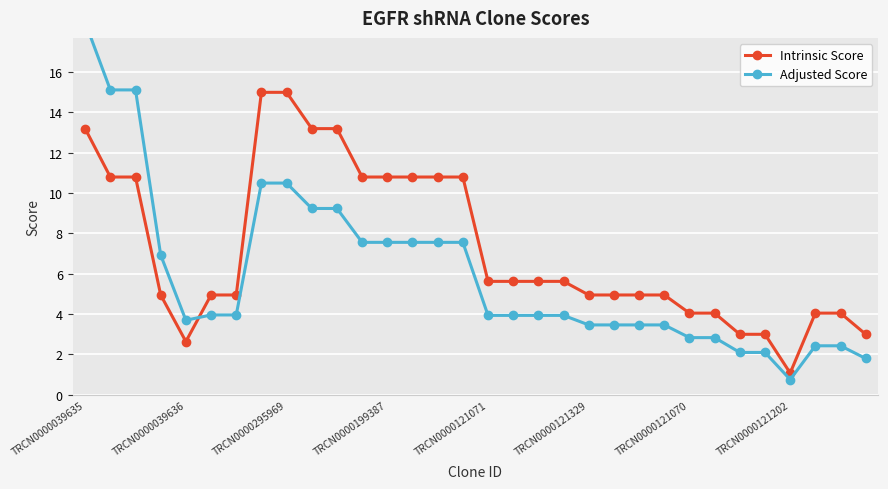

What is the difference between the highest and lowest values at 23?

1.5